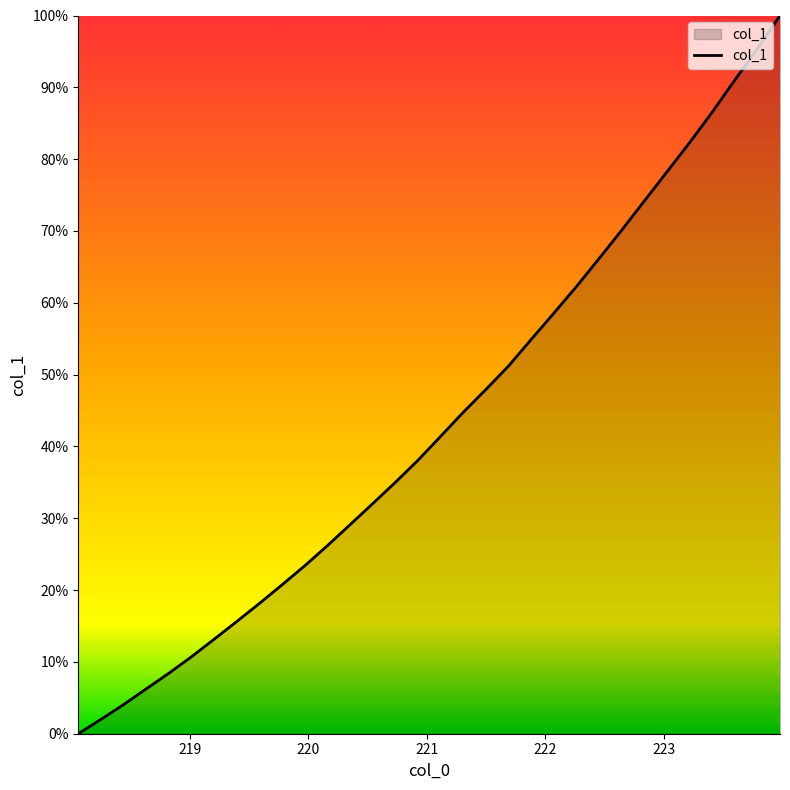

What is the maximum value shown in the chart?

100.0